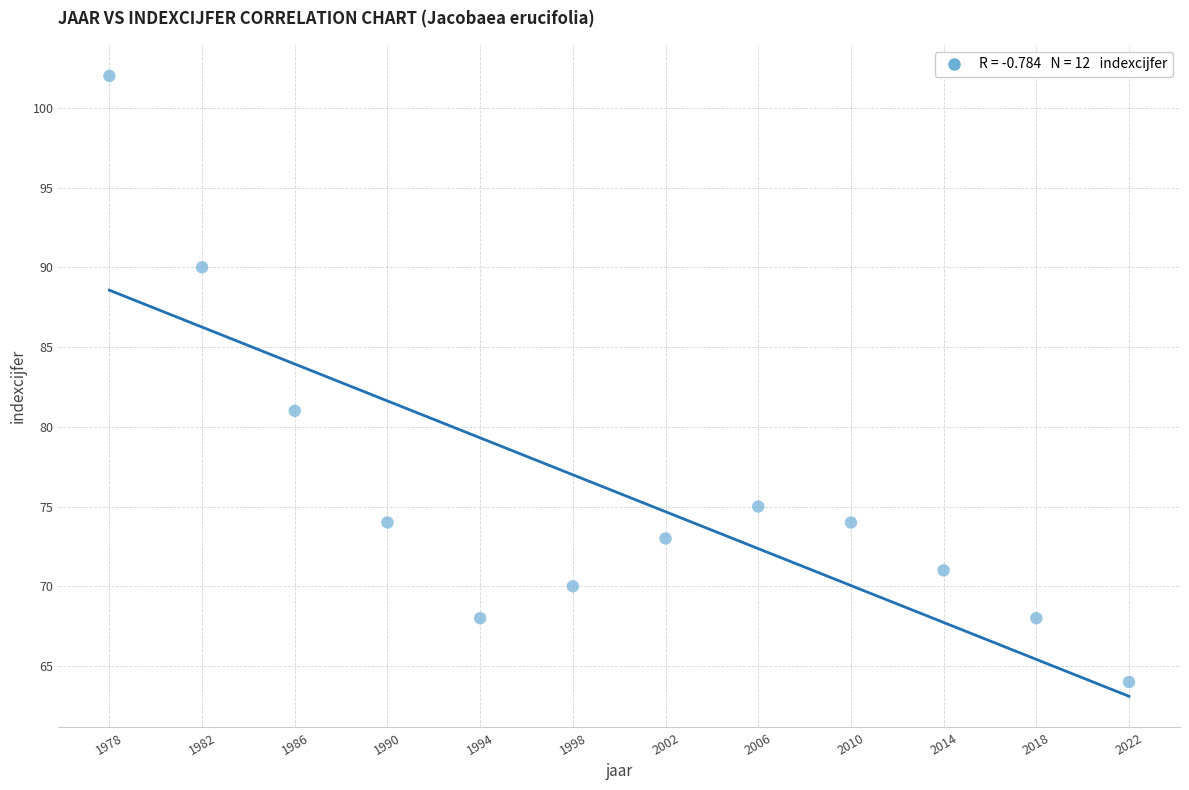

What Y value in the scatter plot is closest to 83?

81